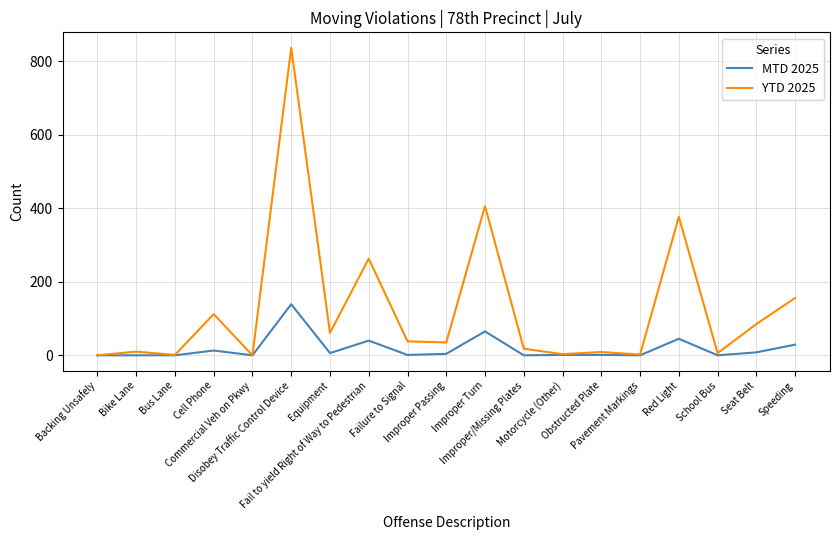

Count the number of data series in this chart.

2